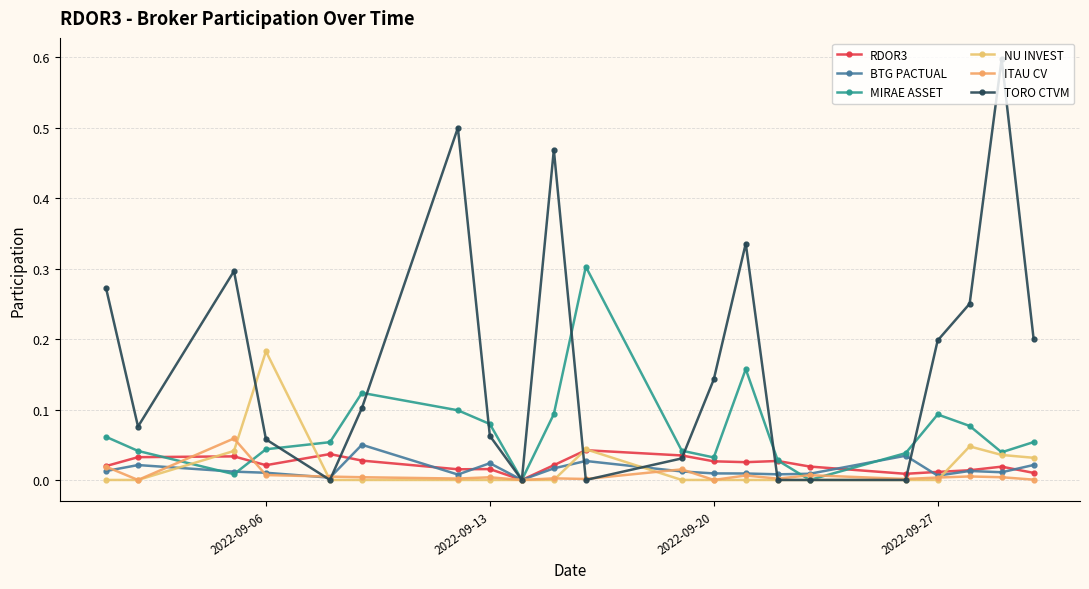

How many interior local peaks does the MIRAE ASSET series have?

4